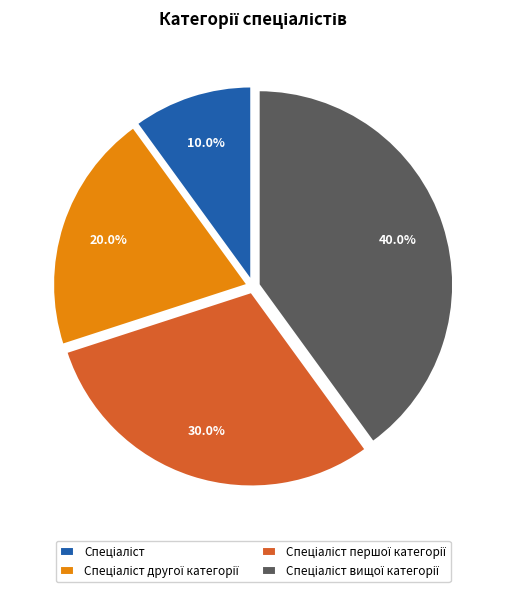

Is there a majority slice in this chart?

No